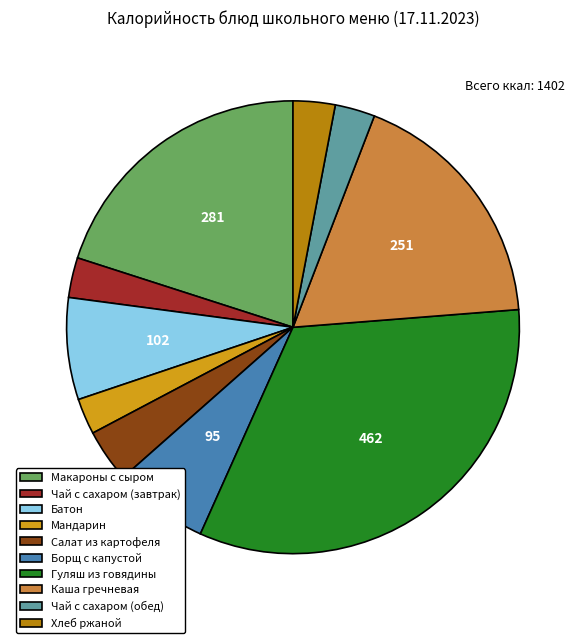

Is there a majority slice in this chart?

No